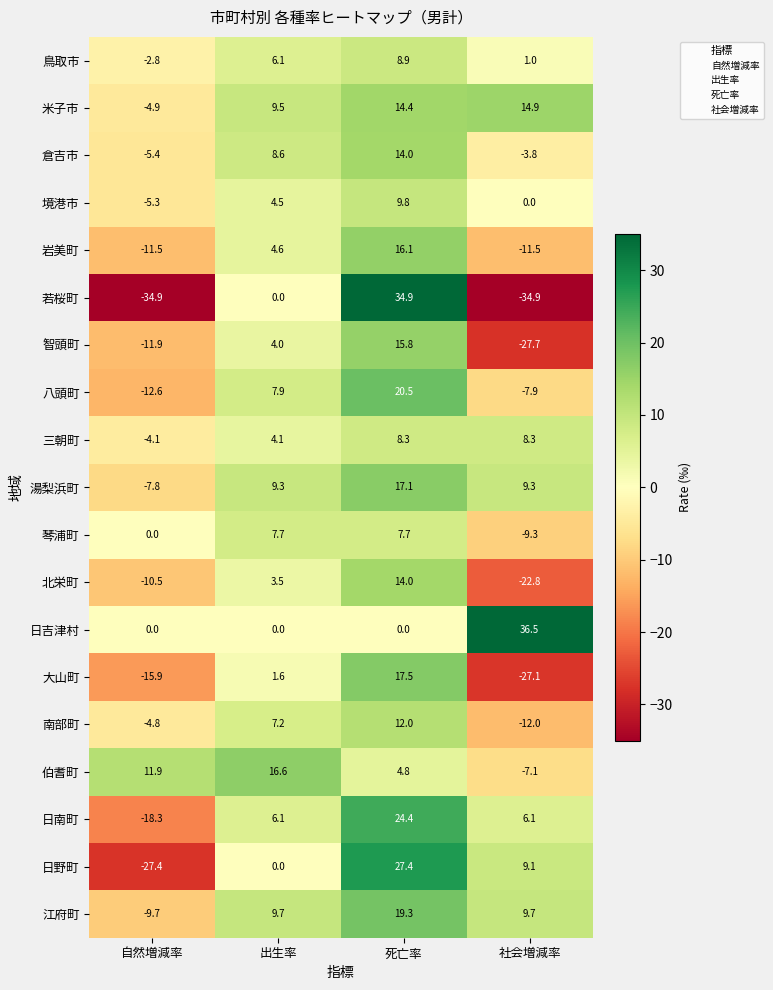

Which series has the largest total across all categories?

日吉津村